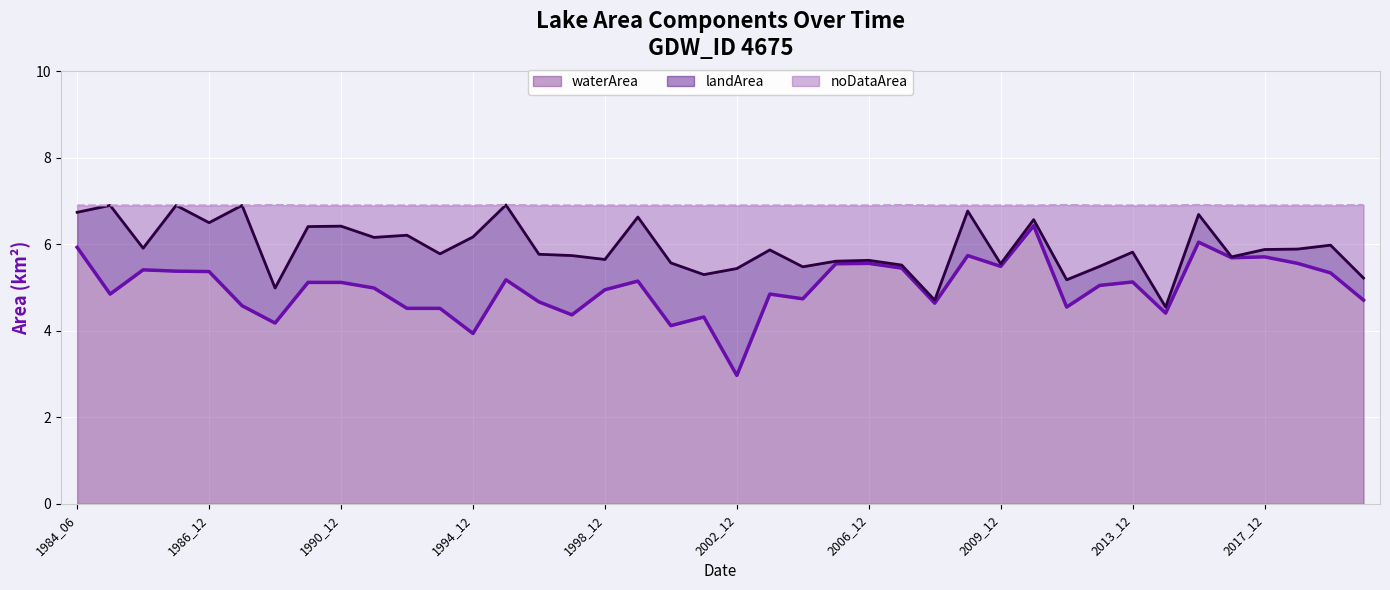

The value of landArea line at 35 is 5.7. True or false?

True